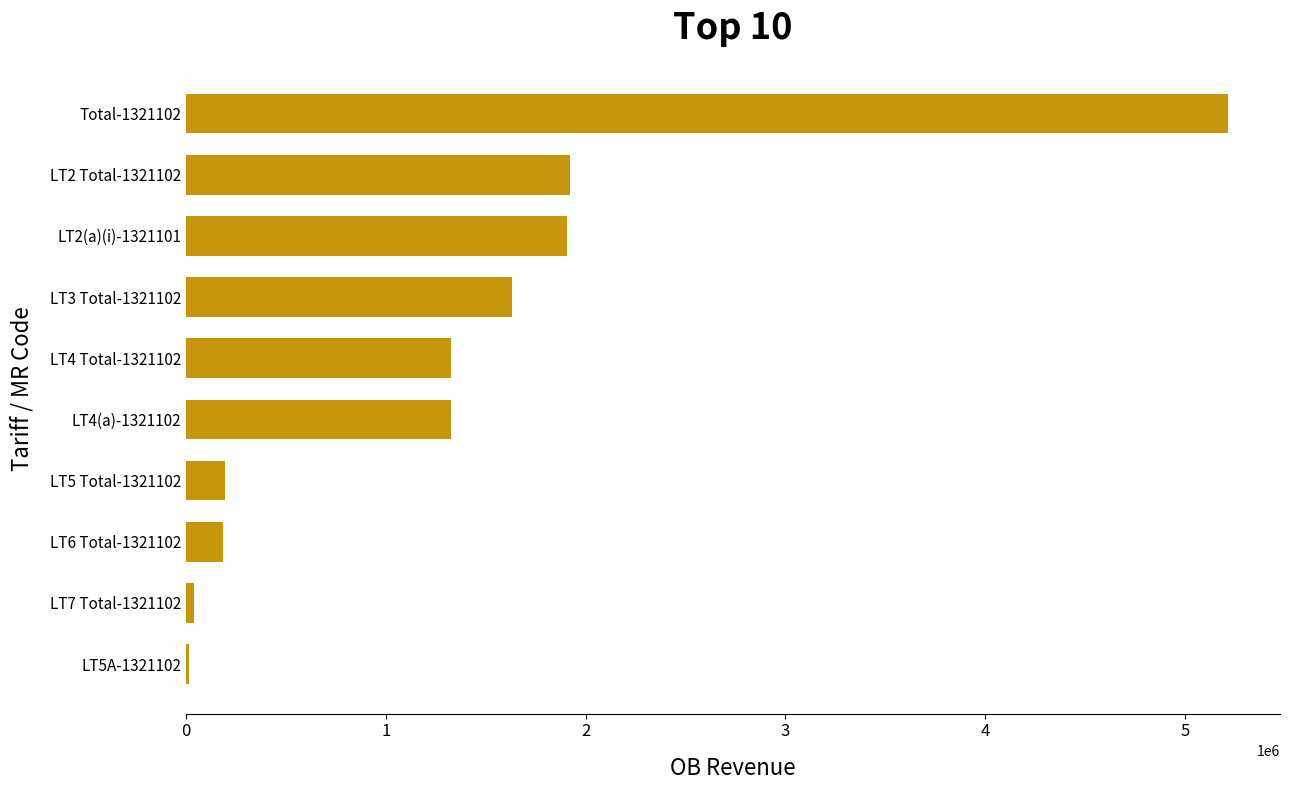

Approximately how many times larger is the value at LT3 Total-1321102 compared to LT5 Total-1321102?

8.4